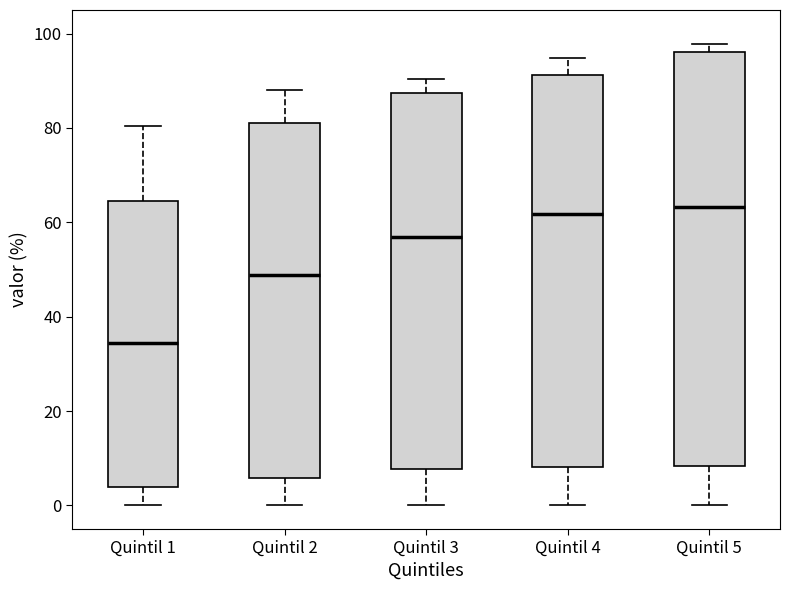

Where does the upper whisker of the box for Quintil 4 end on the y-axis? The values are not printed on the chart, so give them approximately, as read against the axis.

94